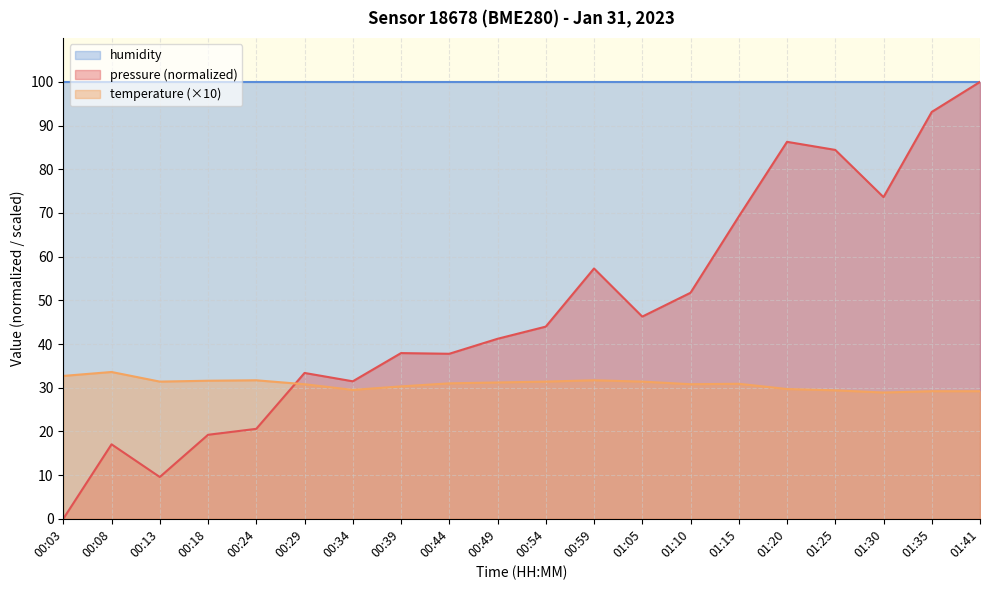

How many data points in temperature are less than 31?

10